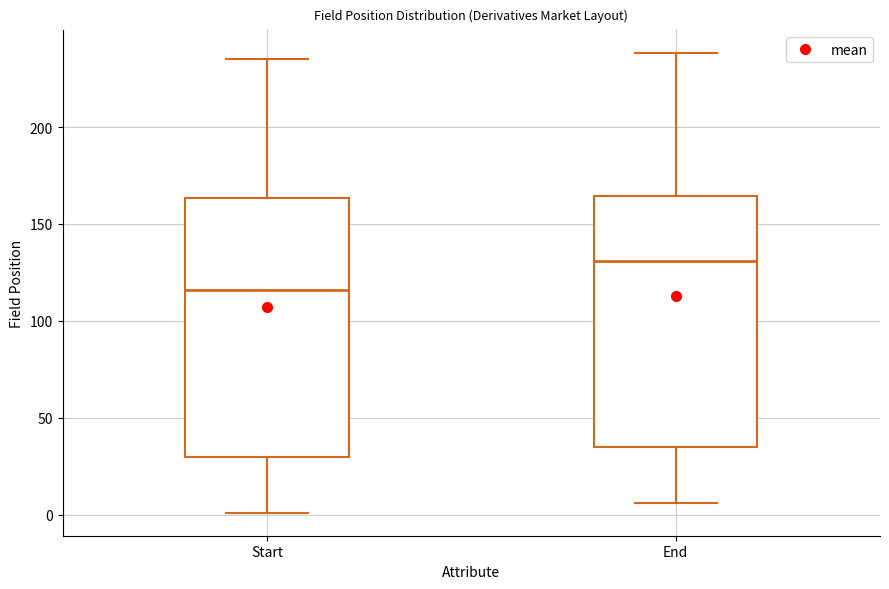

Where does the upper whisker of the box for Start end on the y-axis? The values are not printed on the chart, so give them approximately, as read against the axis.

235